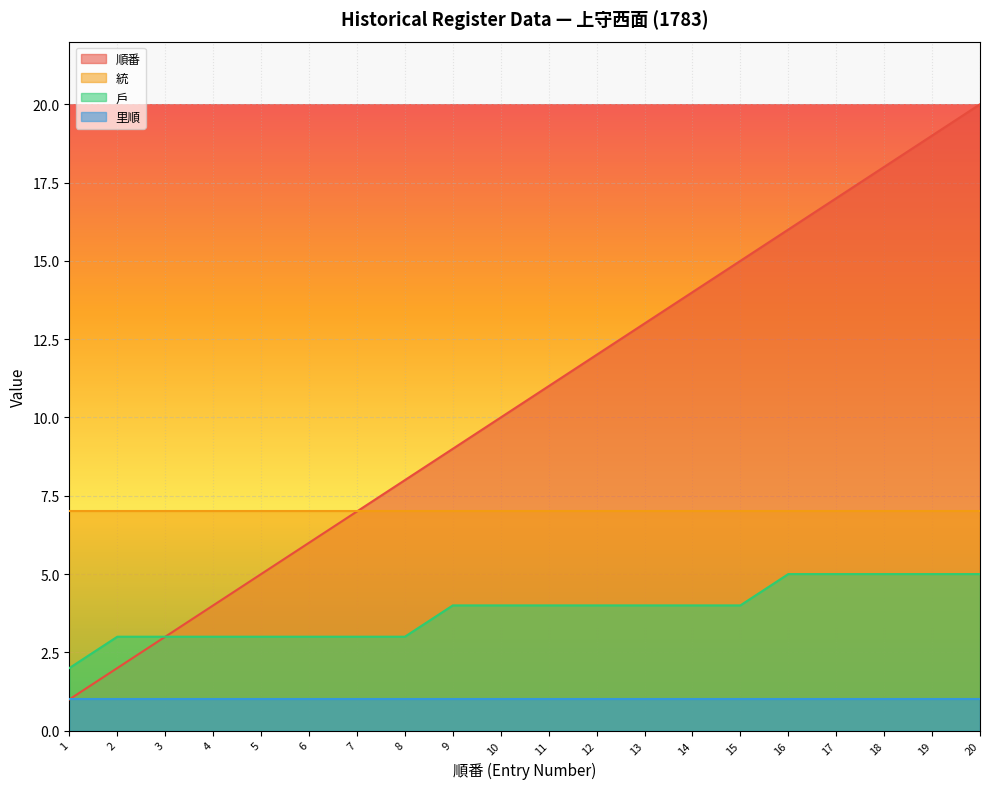

List the series in order of their peak value, lowest first.

里順, 戶, 統, 順番